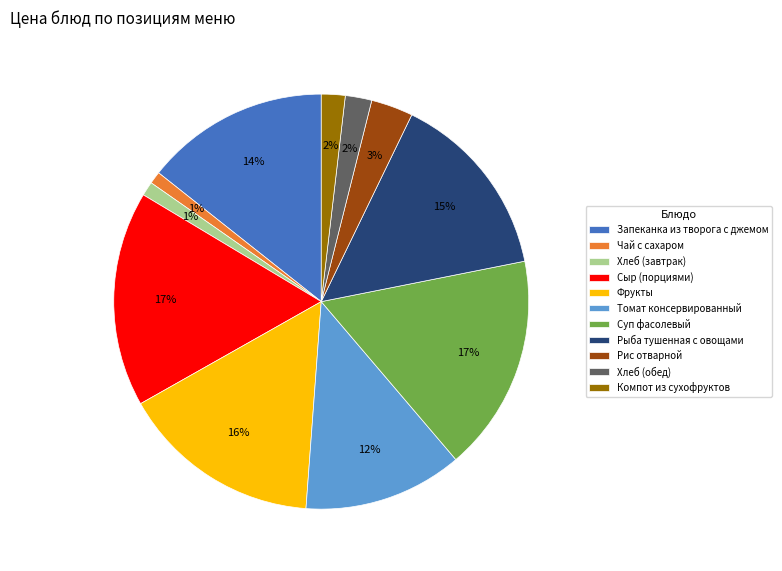

Between Запеканка из творога с джемом and Суп фасолевый, which is larger?

Суп фасолевый